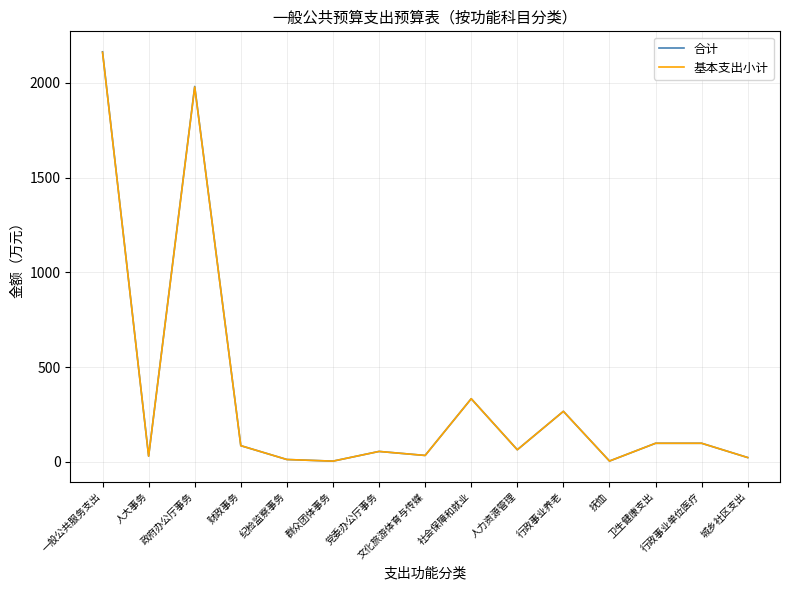

What position from the left is 人大事务?

2